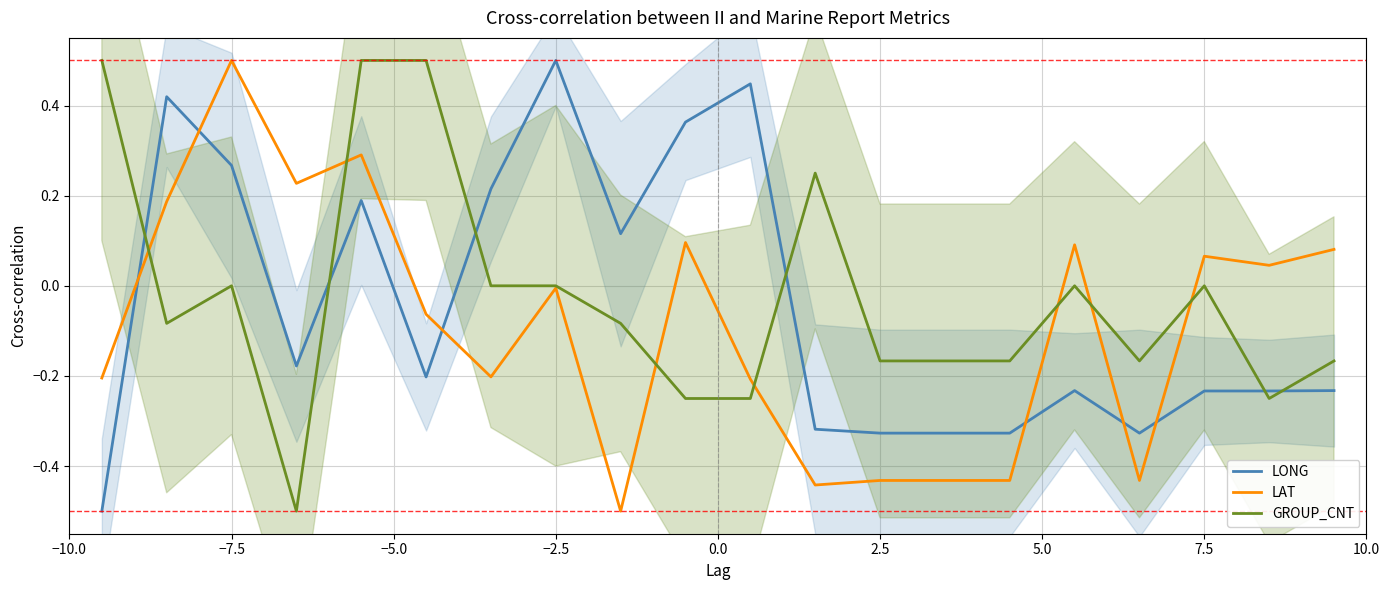

In LAT, how many points are higher than both neighbors (excluding endpoints)?

6